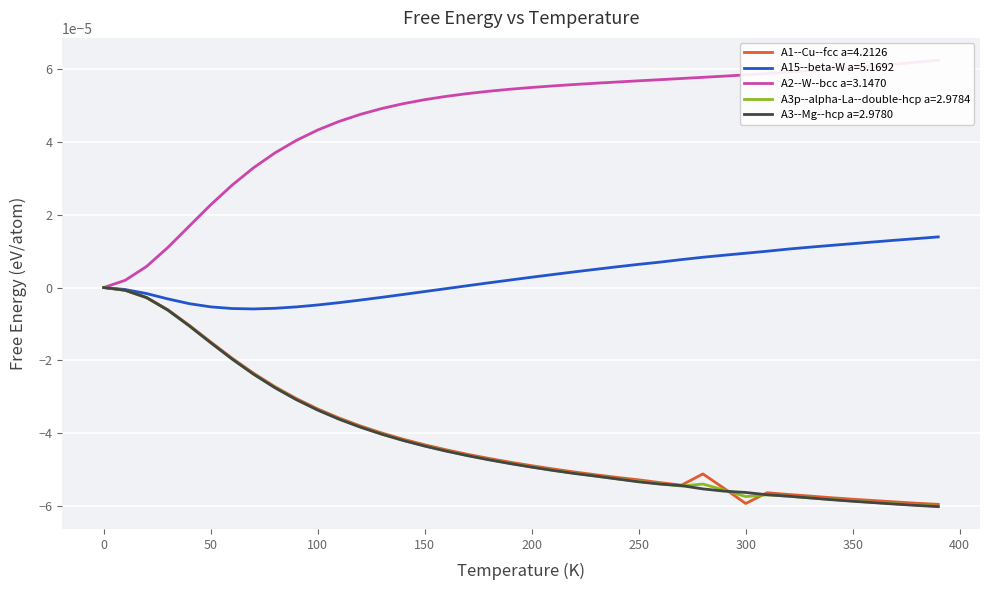

True or false: A1--Cu--fcc a=4.2126 has more than 1 interior local peaks.

True